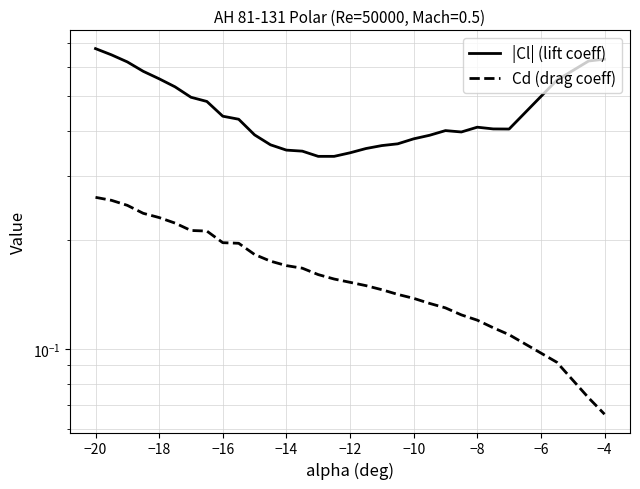

What is the greatest value displayed?

0.7